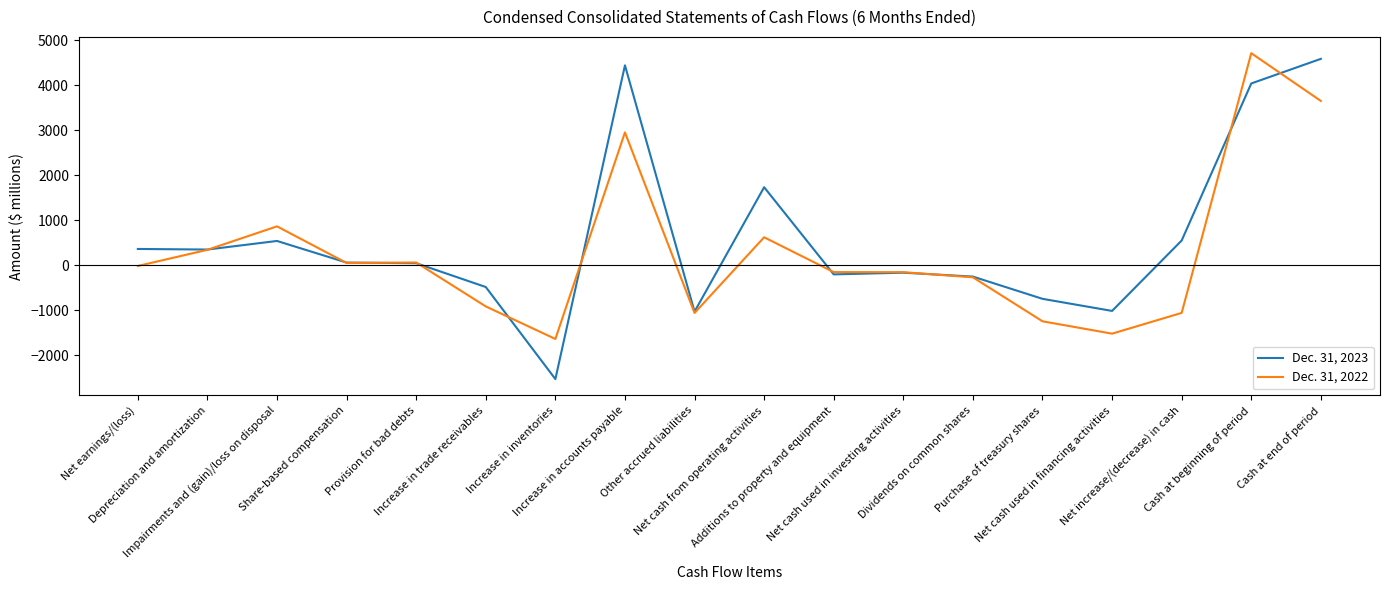

Does the chart display data point markers on the line(s)?

No